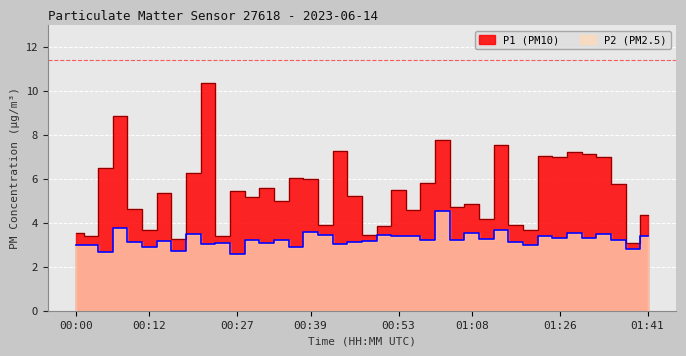

Reading left to right, list all the values displayed in this chart.

P1: 00:00=3.5	00:02=3.4	00:04=6.5	00:07=8.8	00:10=4.6	00:12=3.6	00:14=5.3	00:17=3.2	00:19=6.2	00:22=10.4	00:24=3.4	00:27=5.4	00:29=5.2	00:31=5.6	00:34=5.0	00:36=6.0	00:39=6.0	00:41=3.9	00:44=7.2	00:46=5.2	00:48=3.5	00:51=3.9	00:53=5.5	00:56=4.6	00:58=5.8	01:01=7.8	01:03=4.7	01:08=4.8	01:14=4.2	01:17=7.5	01:19=3.9	01:22=3.6	01:24=7.0	01:26=7.0	01:29=7.2	01:31=7.2	01:34=7.0	01:36=5.8	01:39=3.1	01:41=4.3
P2: 00:00=3.0	00:02=3.0	00:04=2.6	00:07=3.8	00:10=3.1	00:12=2.9	00:14=3.1	00:17=2.7	00:19=3.5	00:22=3.0	00:24=3.1	00:27=2.6	00:29=3.2	00:31=3.1	00:34=3.2	00:36=2.9	00:39=3.6	00:41=3.5	00:44=3.0	00:46=3.1	00:48=3.1	00:51=3.5	00:53=3.4	00:56=3.4	00:58=3.2	01:01=4.5	01:03=3.2	01:08=3.5	01:14=3.2	01:17=3.7	01:19=3.1	01:22=3.0	01:24=3.4	01:26=3.3	01:29=3.5	01:31=3.3	01:34=3.5	01:36=3.2	01:39=2.8	01:41=3.4